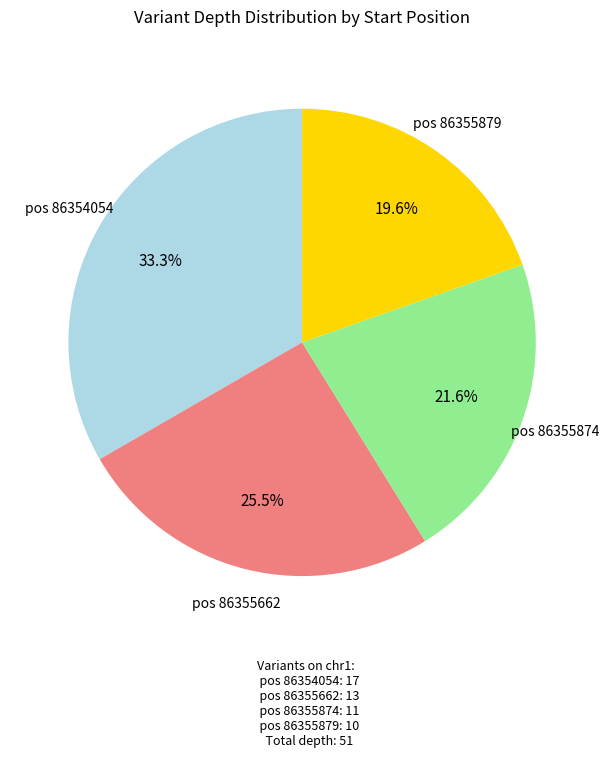

Is there any slice that represents more than half of the pie?

No